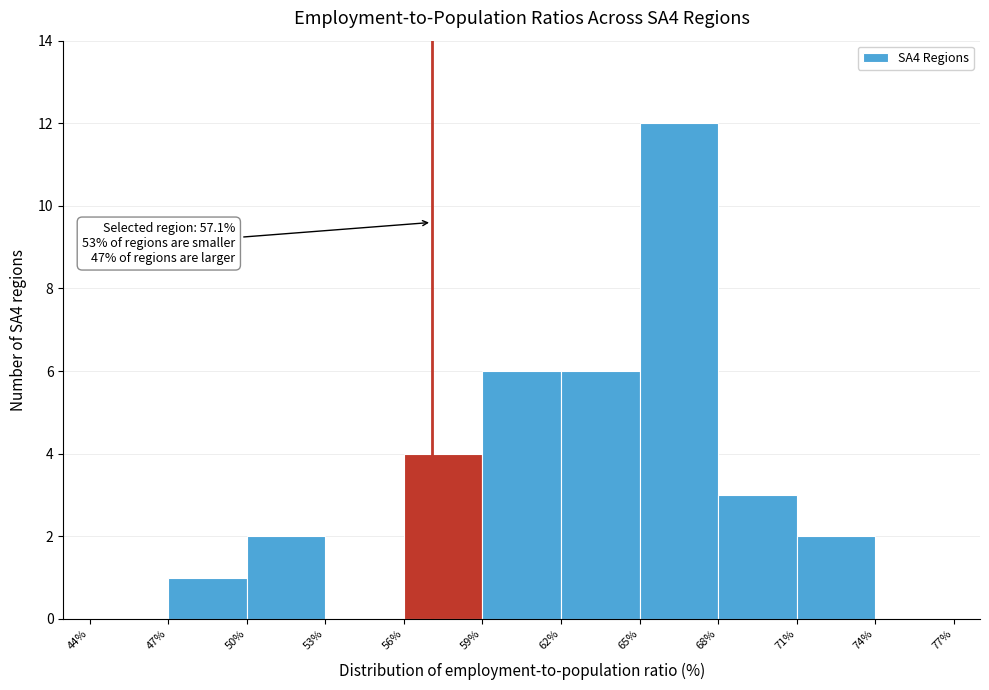

Over which range of the x-axis is the bar tallest?

65% to 68%